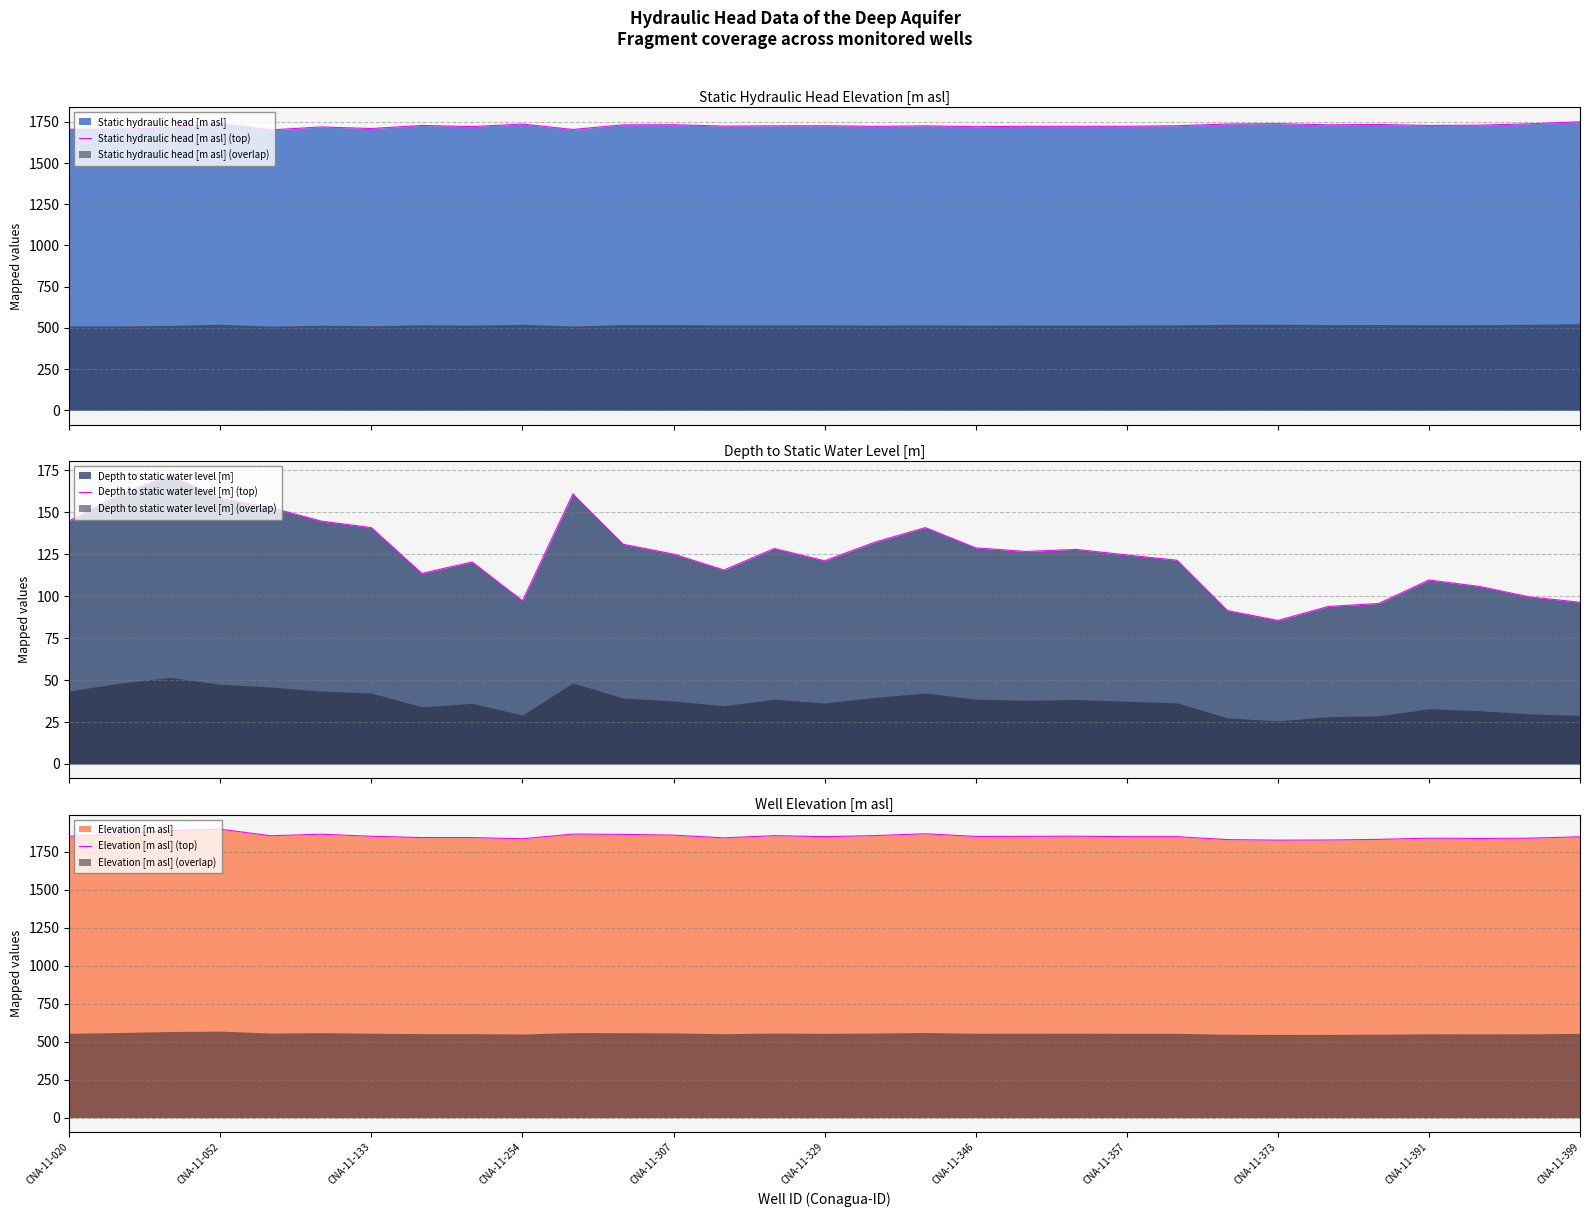

How many lines are shown in the chart?

3